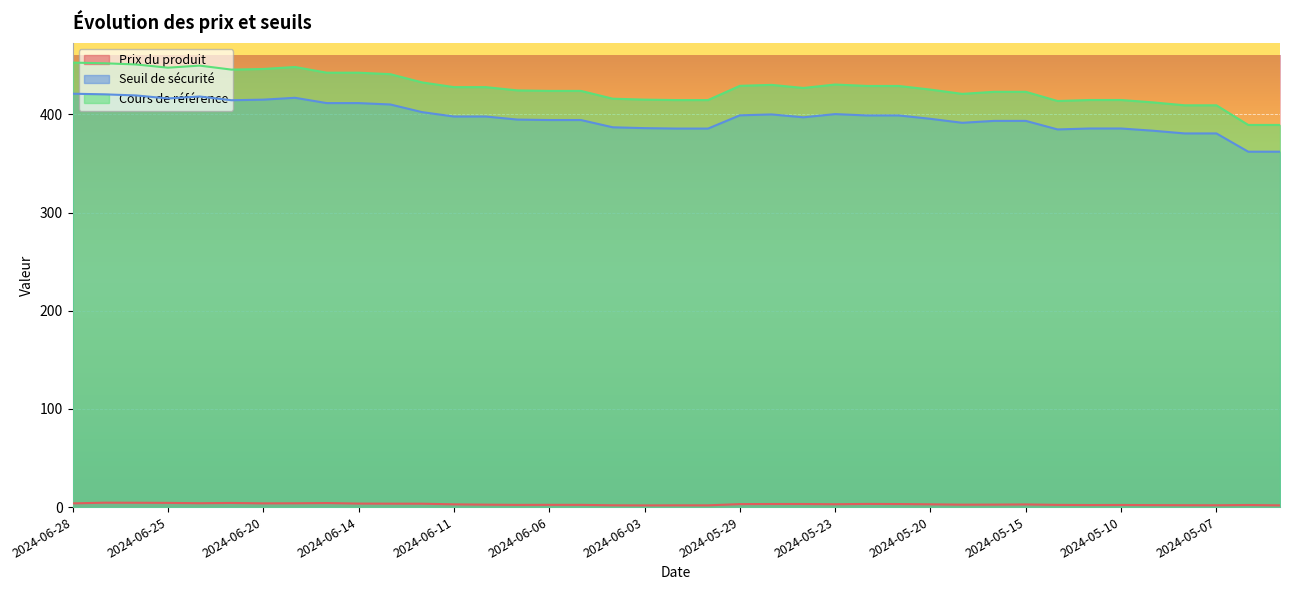

What position from the right is 2024-05-24?

16